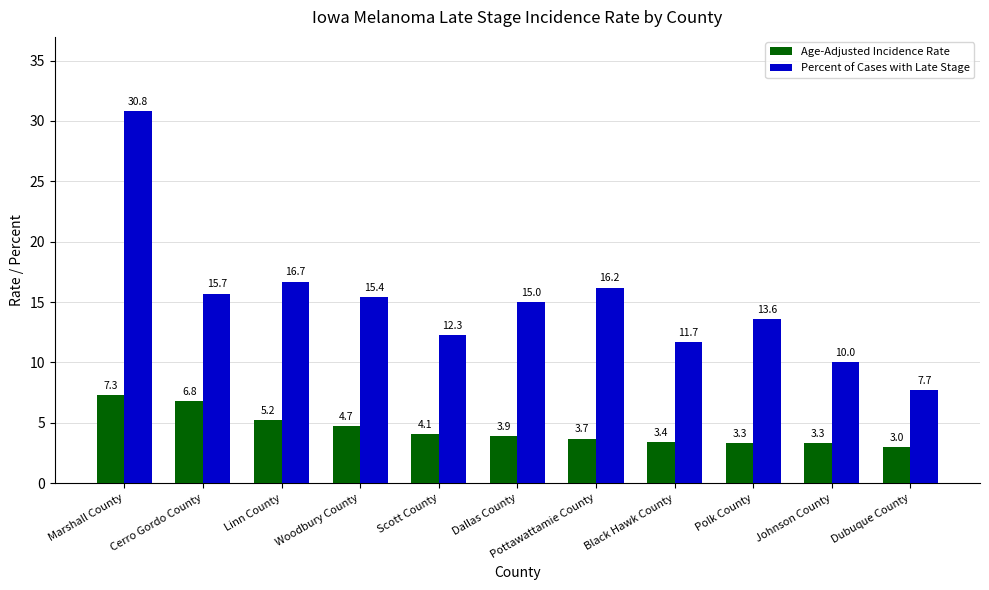

What is the lowest value of the Percent of Cases with Late Stage series?

7.7